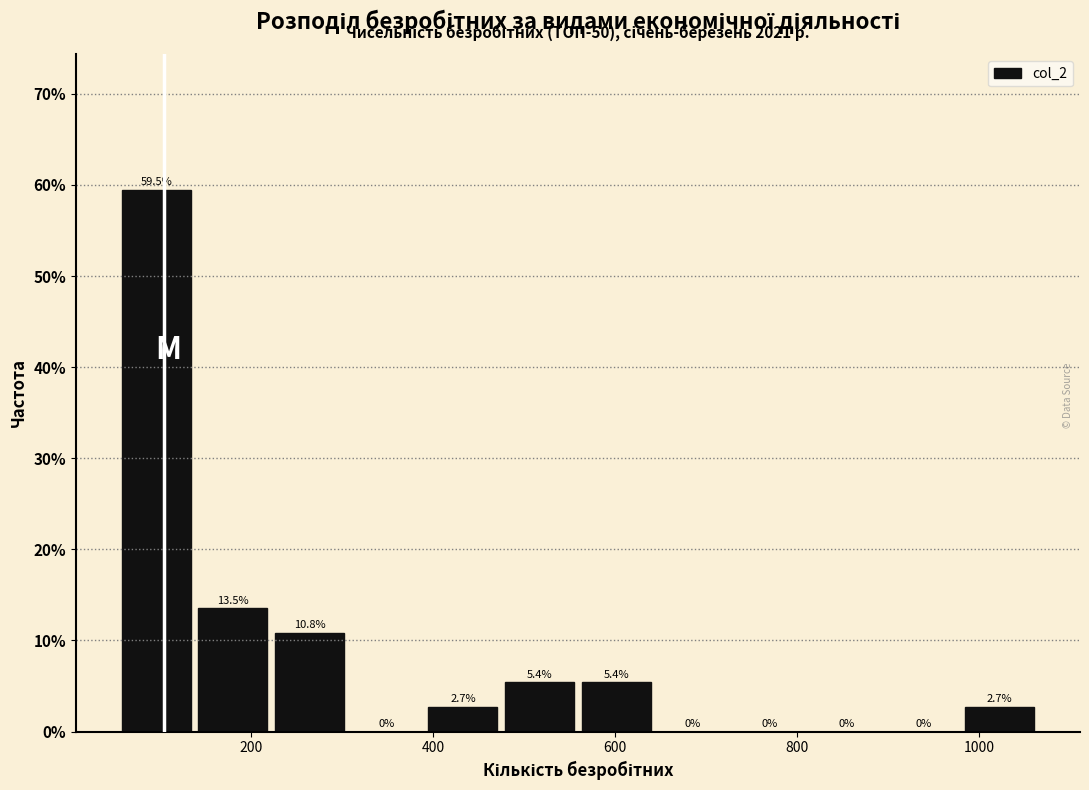

Reading left to right, list every bar in this chart as the range it spans on the x-axis followed by its height. The bar edges are not printed on the chart, so give them approximately, as read against the axis.

60 to 140: 59.5
140 to 220: 13.5
220 to 320: 10.8
320 to 400: 0.0
400 to 480: 2.7
480 to 560: 5.4
560 to 640: 5.4
640 to 740: 0.0
740 to 820: 0.0
820 to 900: 0.0
900 to 980: 0.0
980 to 1060: 2.7